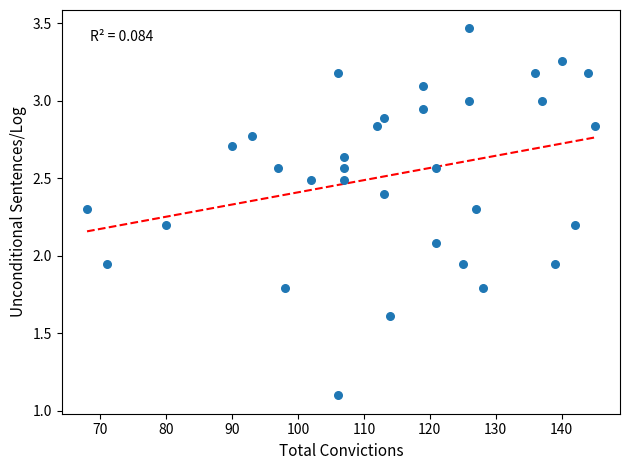

What is the range of X values (max minus min)?

77.0